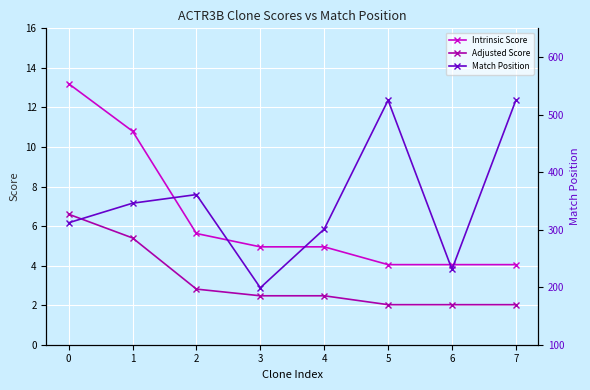

True or false: Adjusted Score and Match Position cross at least once.

False